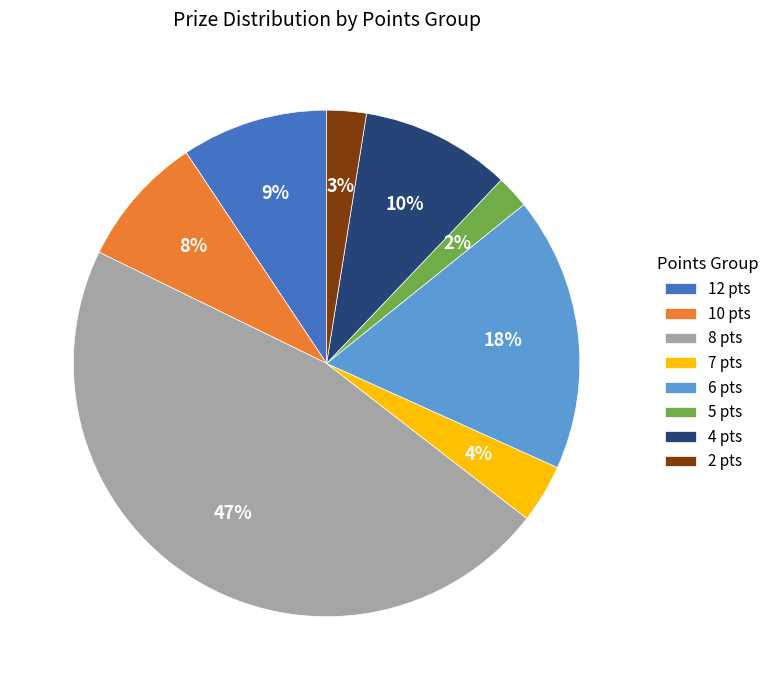

Which category has the biggest portion of the pie?

8 pts